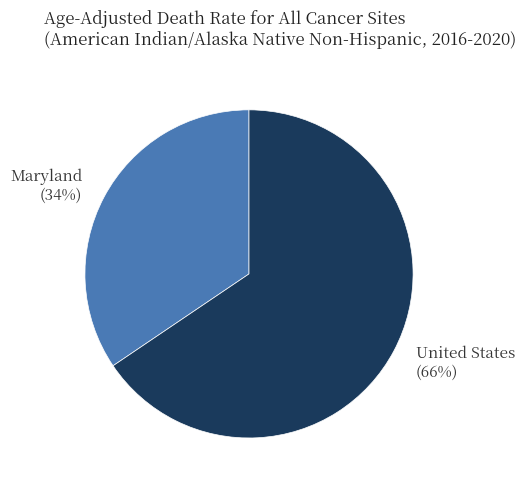

Which slice represents more than half of the pie?

United States